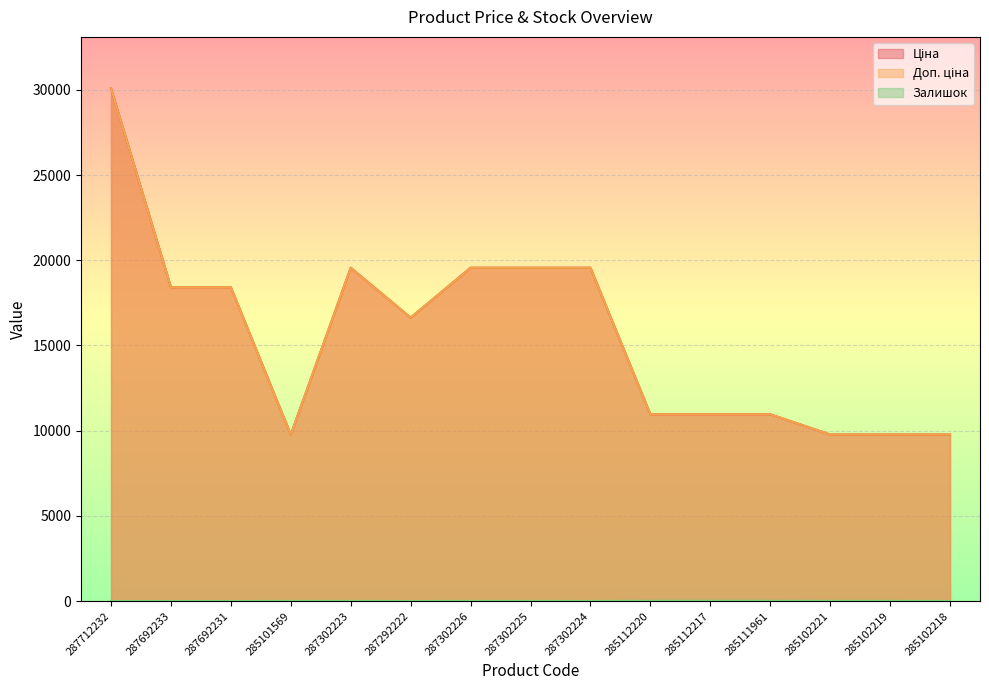

Reading left to right, transcribe all the data shown in this chart.

Ціна: 30102.8	18420.9	18420.9	9775.5	19564.9	16636.8	19564.9	19564.9	19564.9	10964.4	10964.4	10964.4	9775.5	9775.5	9775.5
Доп. ціна: 30102.8	18420.9	18420.9	9775.5	19564.9	16636.8	19564.9	19564.9	19564.9	10964.4	10964.4	10964.4	9775.5	9775.5	9775.5
Залишок: 0.0	0.0	0.0	7.0	7.0	1.0	7.0	5.0	3.0	17.0	17.0	17.0	11.0	11.0	3.0